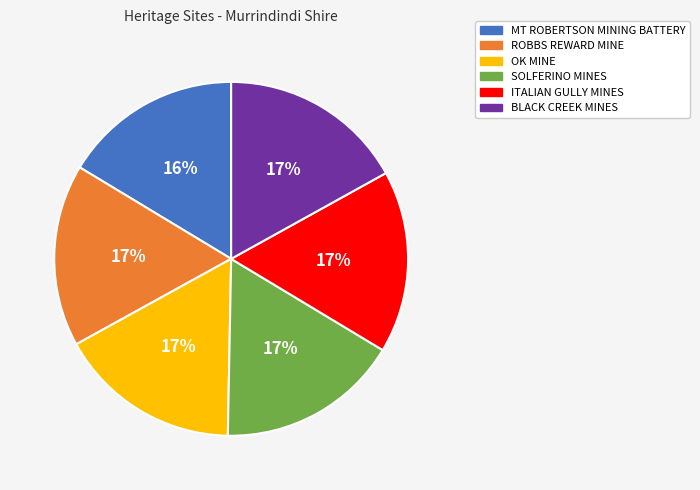

Is the sum of MT ROBERTSON MINING BATTERY and ITALIAN GULLY MINES greater than half?

No